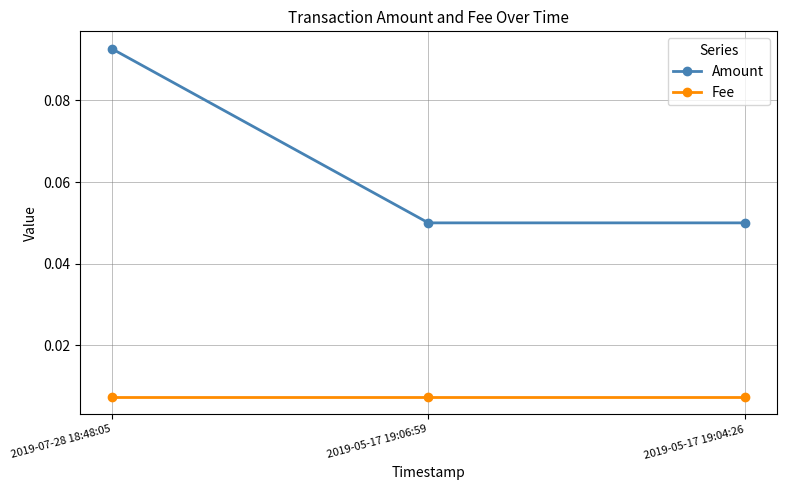

At which label does Amount reach its peak?

2019-07-28 18:48:05